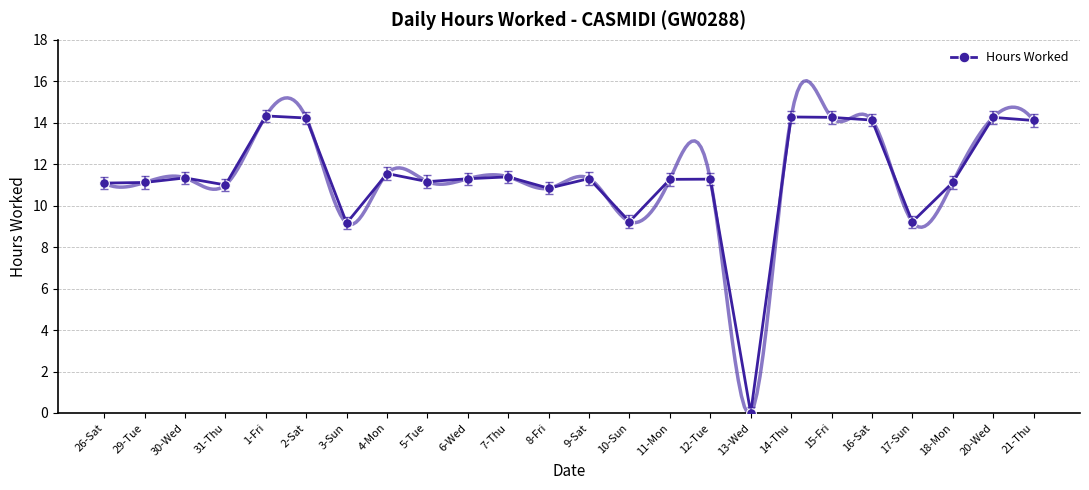

At which category does the chart reach its peak across all series?

1-Fri